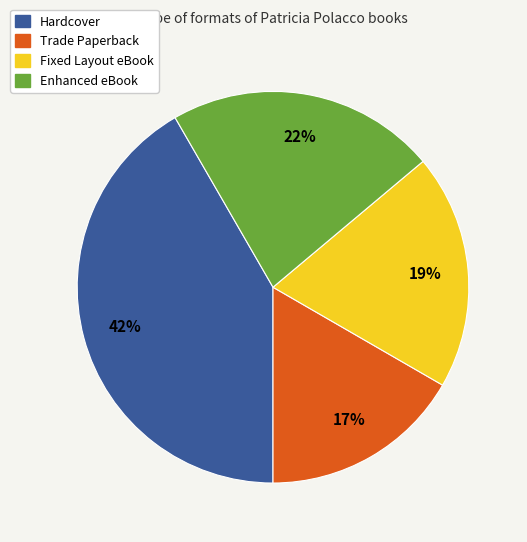

Is the sum of Fixed Layout eBook and Trade Paperback greater than half?

No